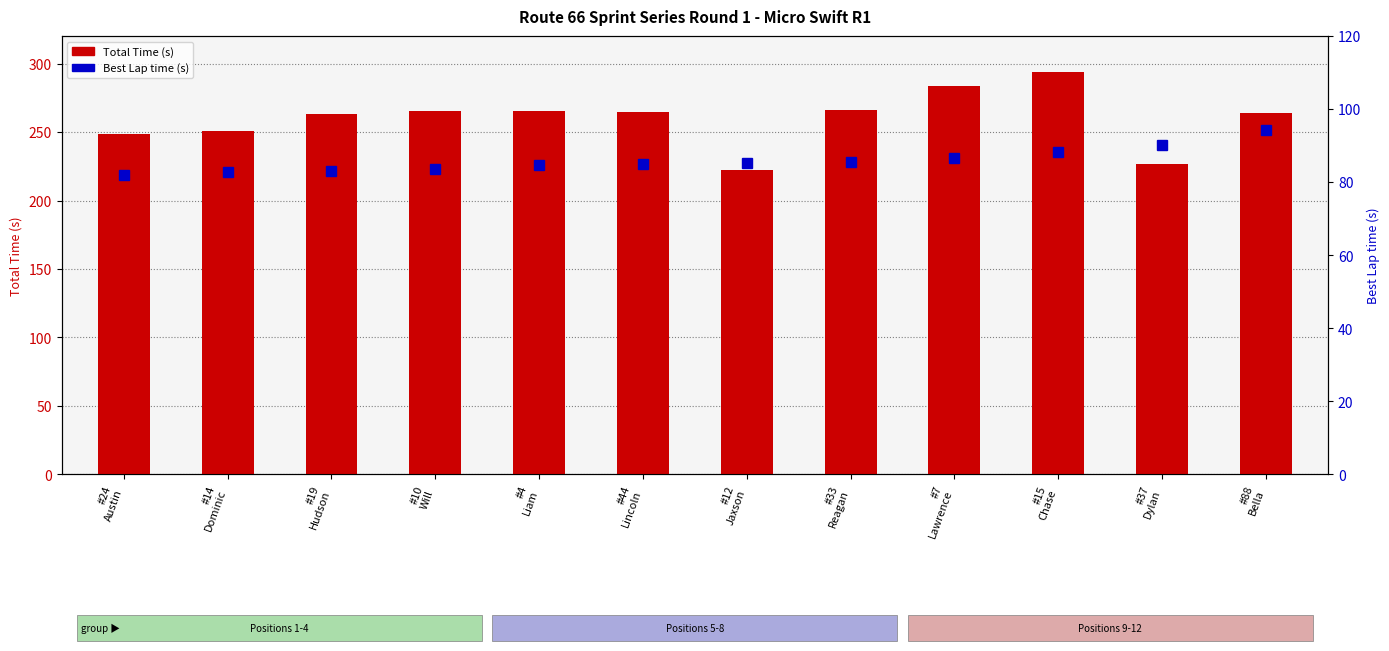

What are all the series names shown in the legend?

Total Time (s), Best Lap time (s)